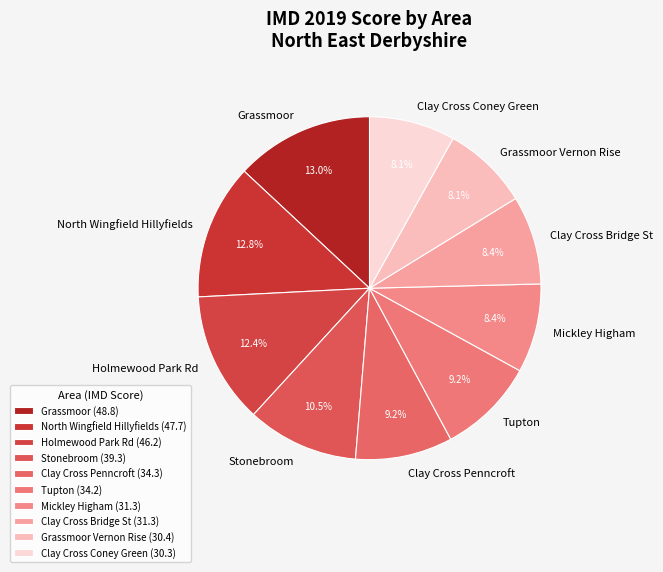

To the nearest percent, what is the difference between the largest and smallest slice percentages?

5%